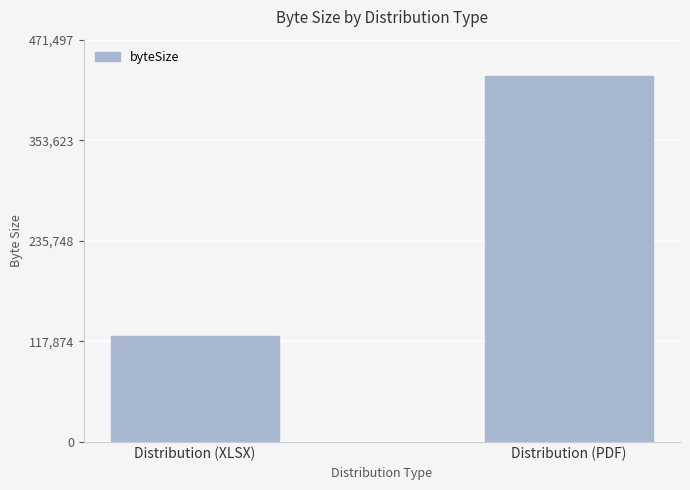

Is it true that the value at Distribution (XLSX) is 24952?

False